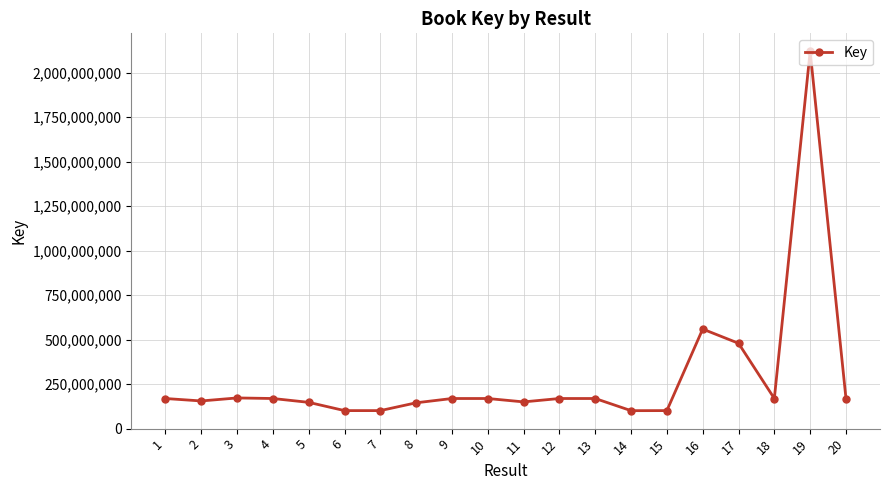

Between 9 and 15, which is larger?

9